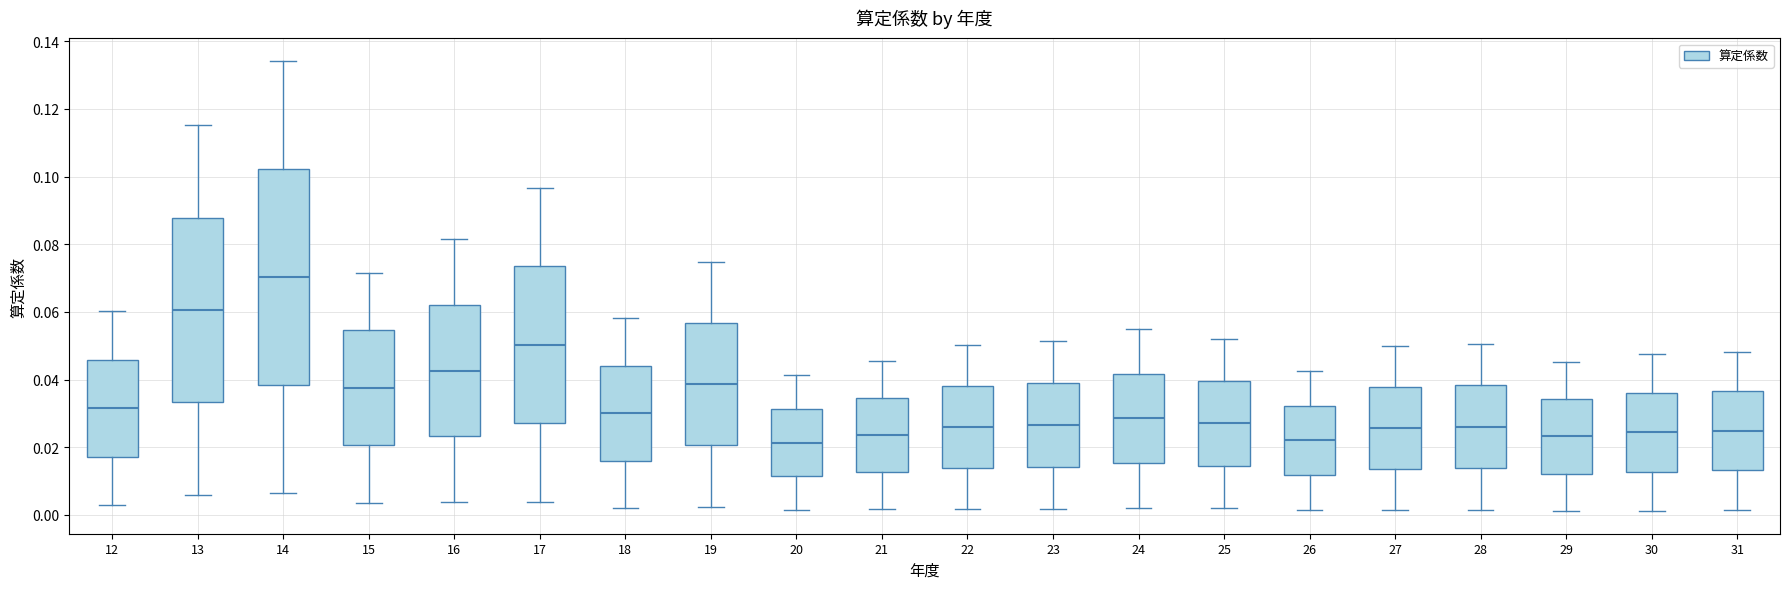

Reading left to right, transcribe this box plot: for each box, give where its median line is, the range the box spans, and where its two whiskers end, as read against the y-axis. The values are not printed on the chart, so give them approximately, as read against the axis.

12: median 0.032, box 0.018 to 0.046, whiskers 0.002 to 0.060
13: median 0.060, box 0.034 to 0.088, whiskers 0.006 to 0.116
14: median 0.070, box 0.038 to 0.102, whiskers 0.006 to 0.134
15: median 0.038, box 0.020 to 0.054, whiskers 0.004 to 0.072
16: median 0.042, box 0.024 to 0.062, whiskers 0.004 to 0.082
17: median 0.050, box 0.028 to 0.074, whiskers 0.004 to 0.096
18: median 0.030, box 0.016 to 0.044, whiskers 0.002 to 0.058
19: median 0.038, box 0.020 to 0.056, whiskers 0.002 to 0.074
20: median 0.022, box 0.012 to 0.032, whiskers 0.002 to 0.042
21: median 0.024, box 0.012 to 0.034, whiskers 0.002 to 0.046
22: median 0.026, box 0.014 to 0.038, whiskers 0.002 to 0.050
23: median 0.026, box 0.014 to 0.038, whiskers 0.002 to 0.052
24: median 0.028, box 0.016 to 0.042, whiskers 0.002 to 0.056
25: median 0.028, box 0.014 to 0.040, whiskers 0.002 to 0.052
26: median 0.022, box 0.012 to 0.032, whiskers 0.002 to 0.042
27: median 0.026, box 0.014 to 0.038, whiskers 0.002 to 0.050
28: median 0.026, box 0.014 to 0.038, whiskers 0.002 to 0.050
29: median 0.024, box 0.012 to 0.034, whiskers 0.002 to 0.046
30: median 0.024, box 0.012 to 0.036, whiskers 0.002 to 0.048
31: median 0.024, box 0.014 to 0.036, whiskers 0.002 to 0.048